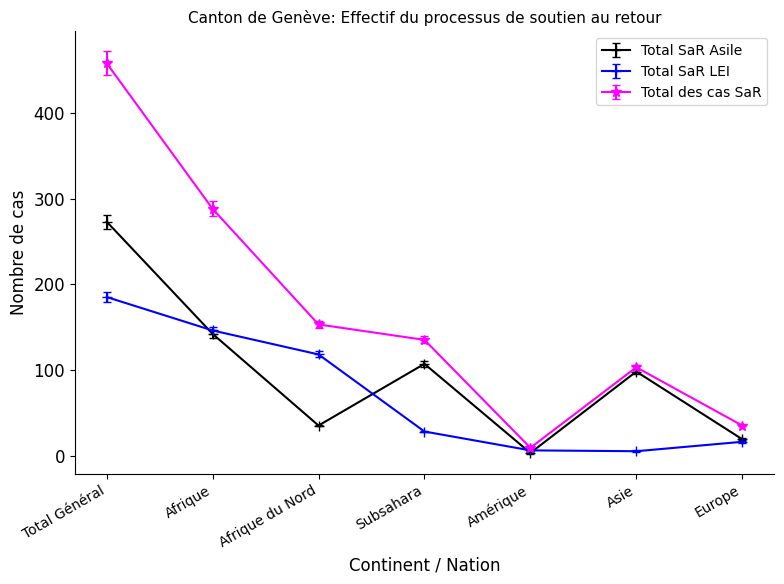

True or false: Total SaR Asile and Total des cas SaR intersect in this chart.

False